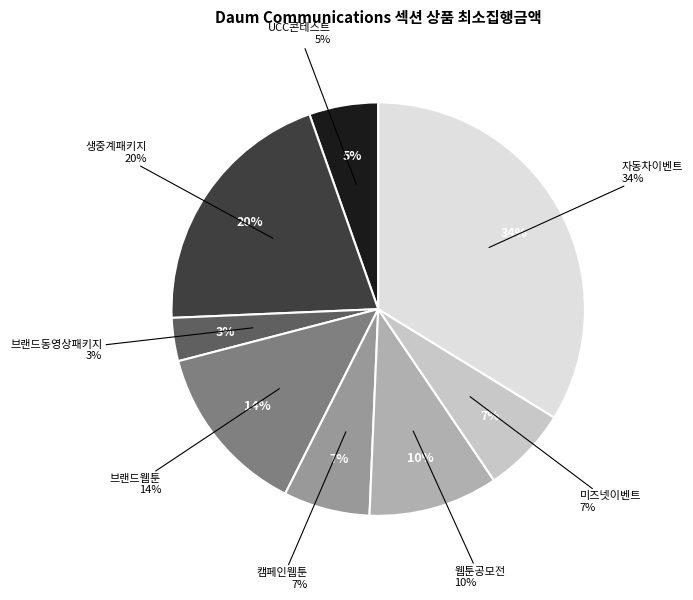

Approximately how many times larger is the value at 브랜드동영상패키지 compared to 캠페인웹툰?

0.5